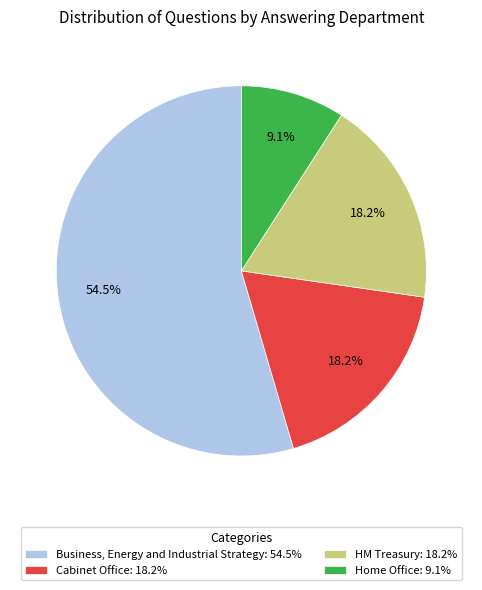

To the nearest percent, what percentage of the pie is Home Office?

9%